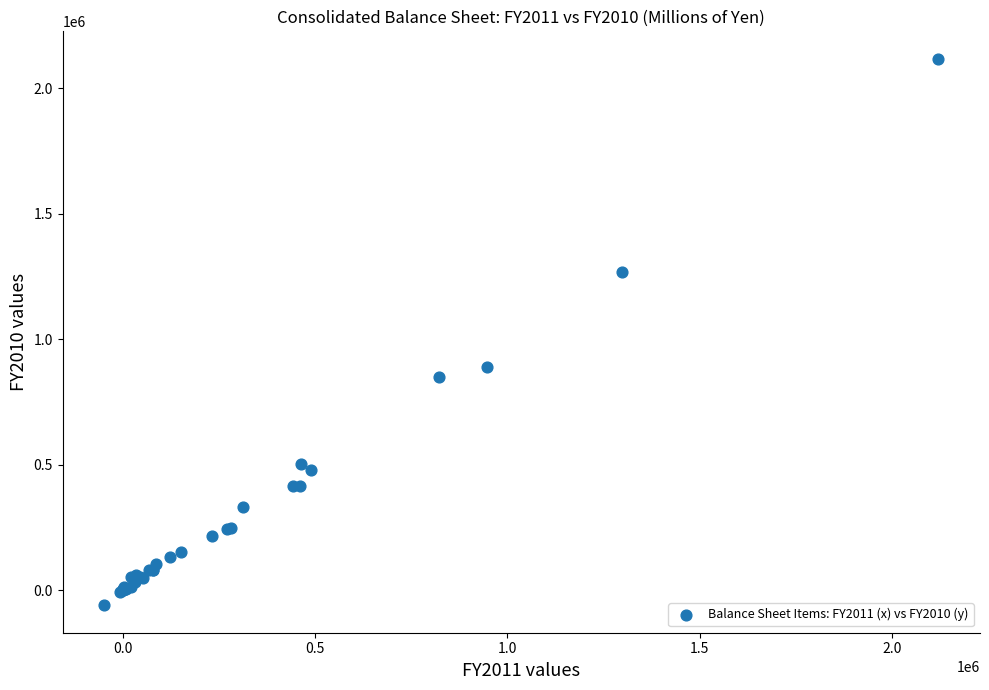

What Y value in the scatter plot is closest to 1028601?

890544